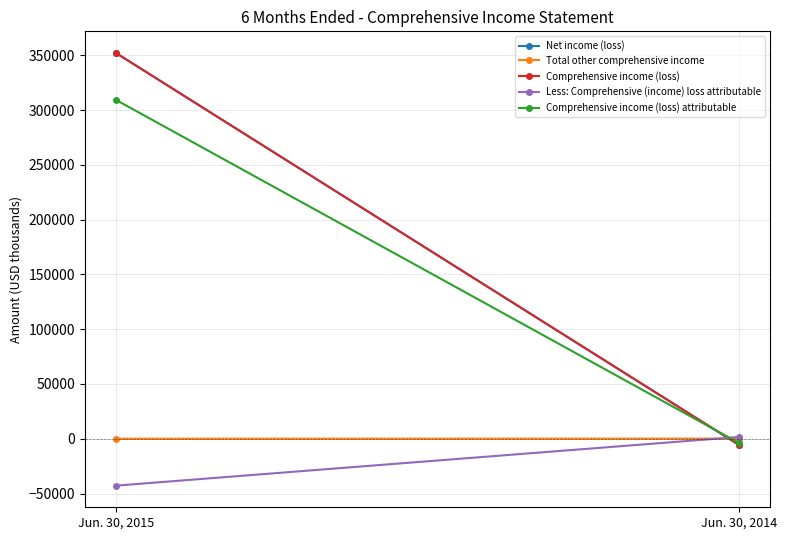

Reading right to left, extract all data points from this chart.

Net income (loss): -5645	352050
Total other comprehensive income: 100	0
Comprehensive income (loss): -5545	352050
Less: Comprehensive (income) loss attributable: 1636	-42809
Comprehensive income (loss) attributable: -3887	309252